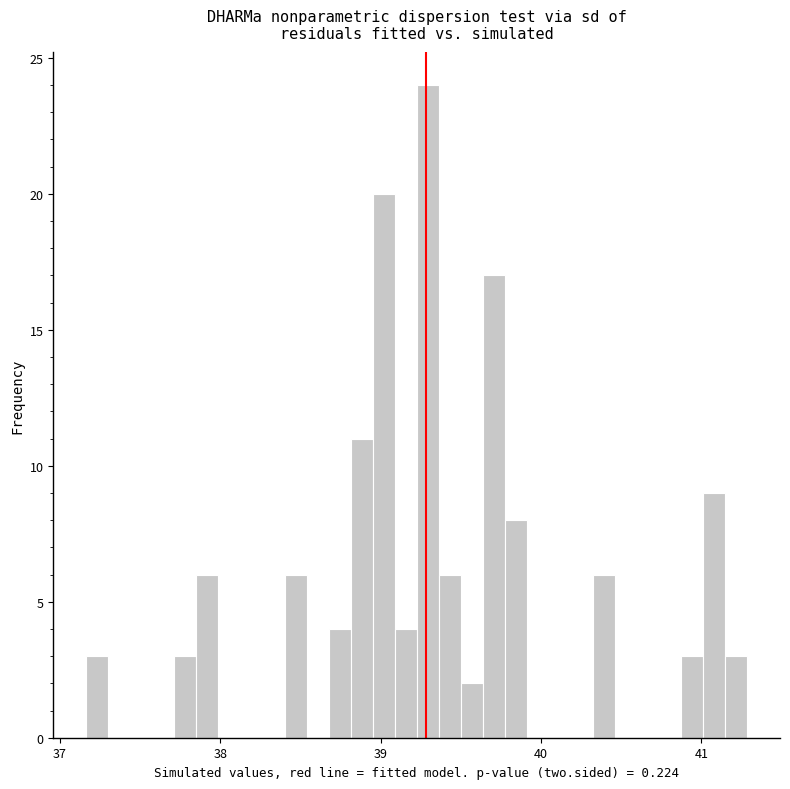

Around what value on the x-axis is the tallest bar? Give the approximate position of its centre, as read against the axis.

39.3